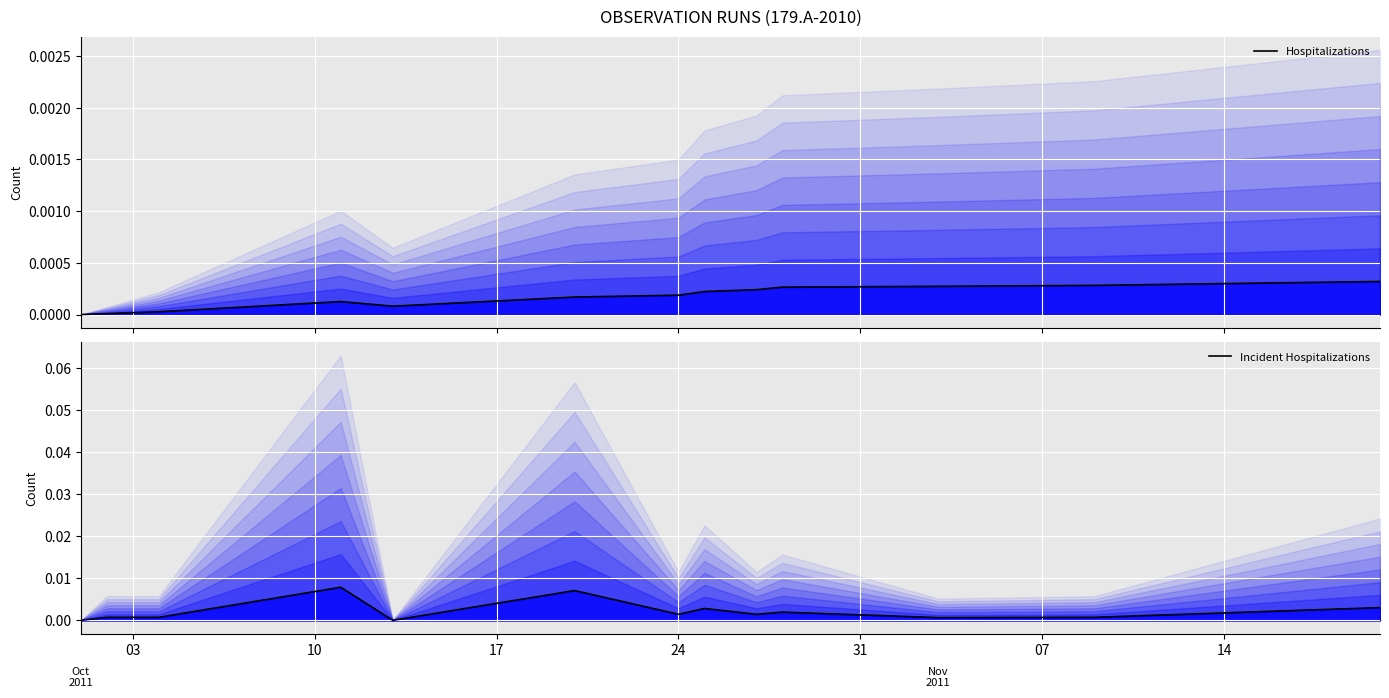

At which category does Incident Hospitalizations reach its first local peak?

10